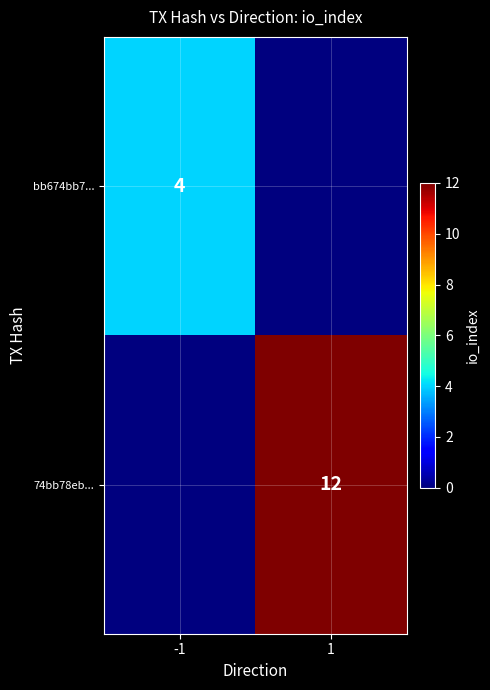

At which category does the chart reach its minimum across all series?

1